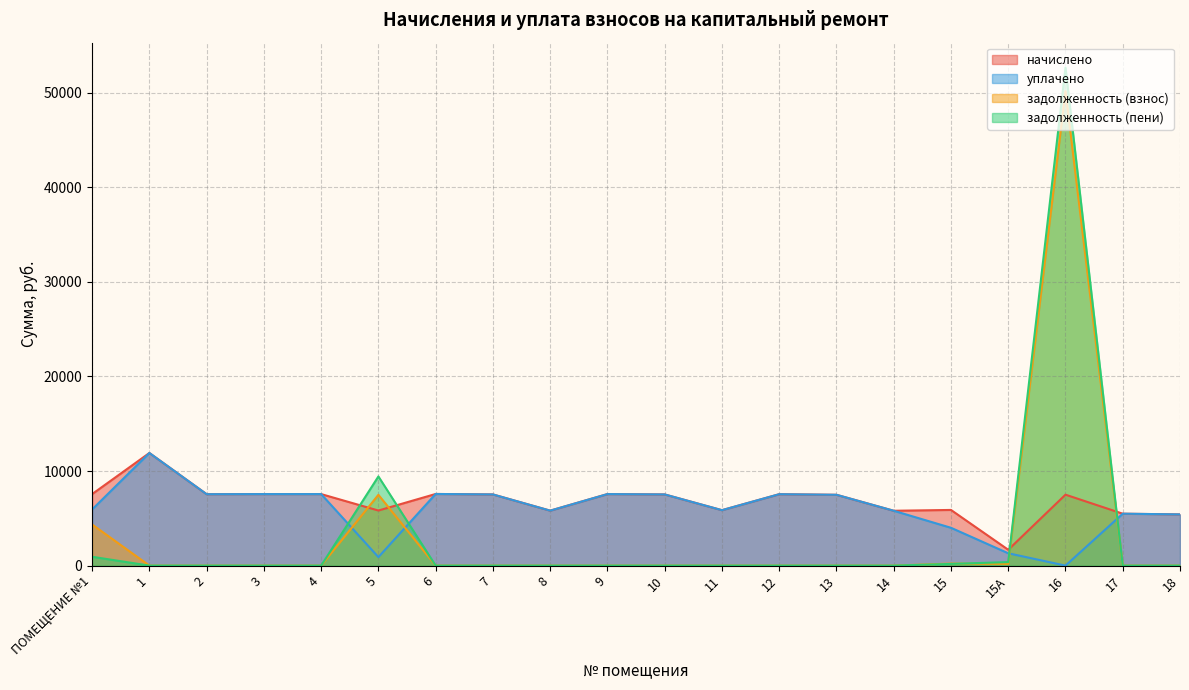

True or false: уплачено has more than 2 interior local peaks.

True